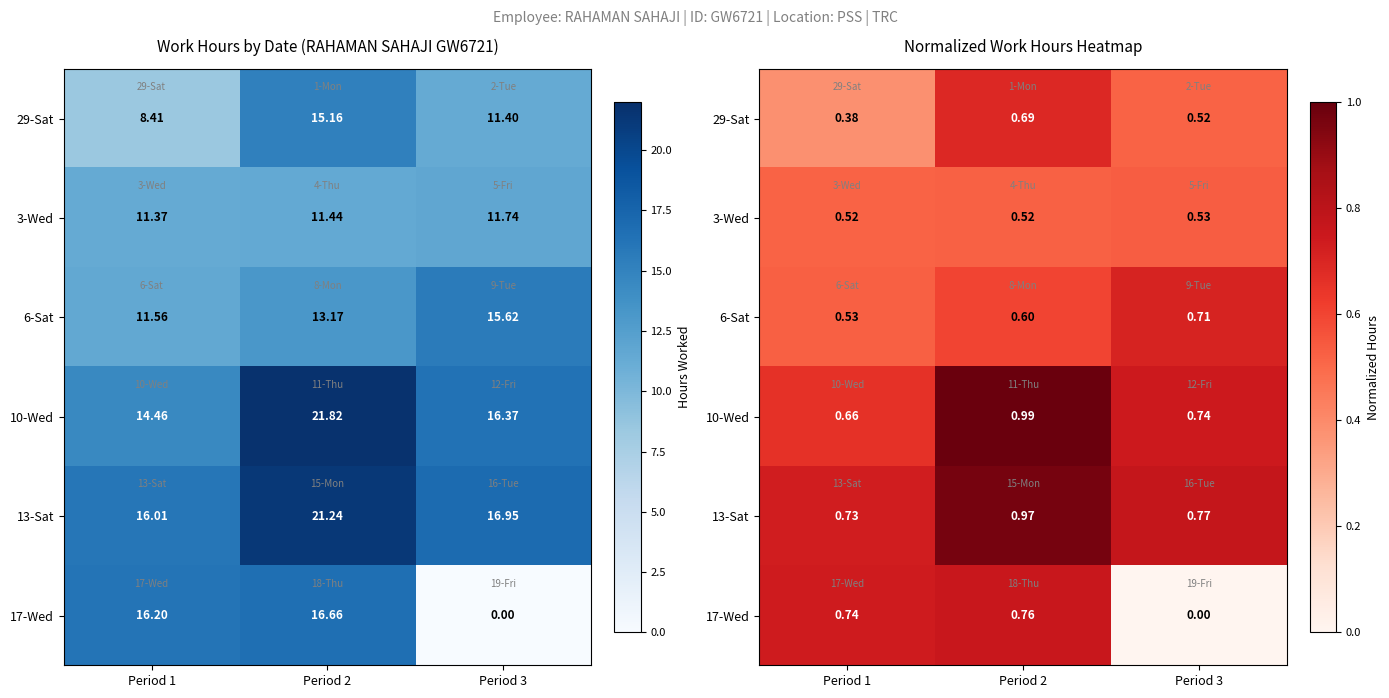

What is the difference between the second highest and minimum values in the 6-Sat series?

0.1